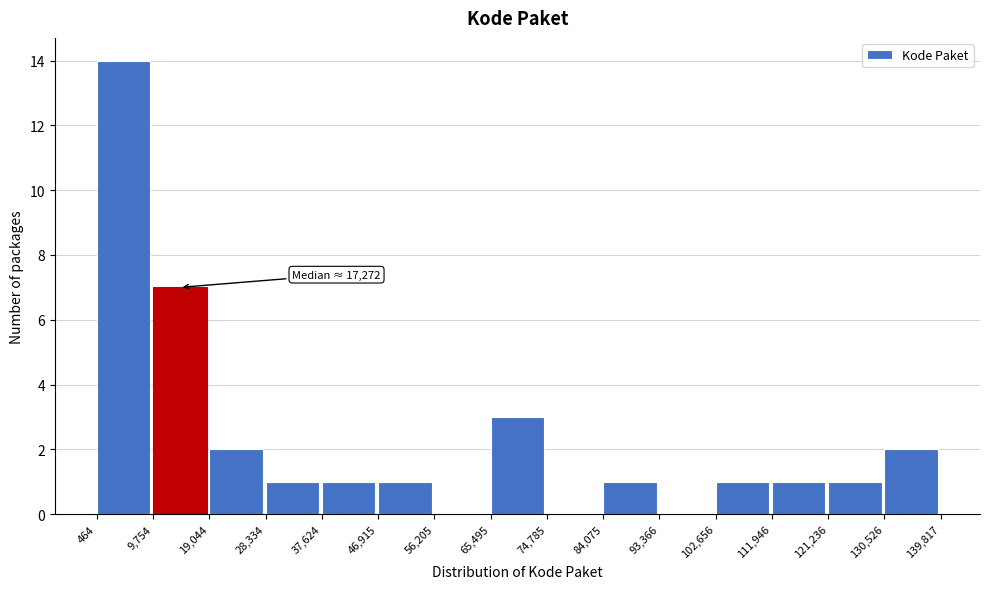

Over which range of the x-axis is the bar tallest?

464 to 9,754